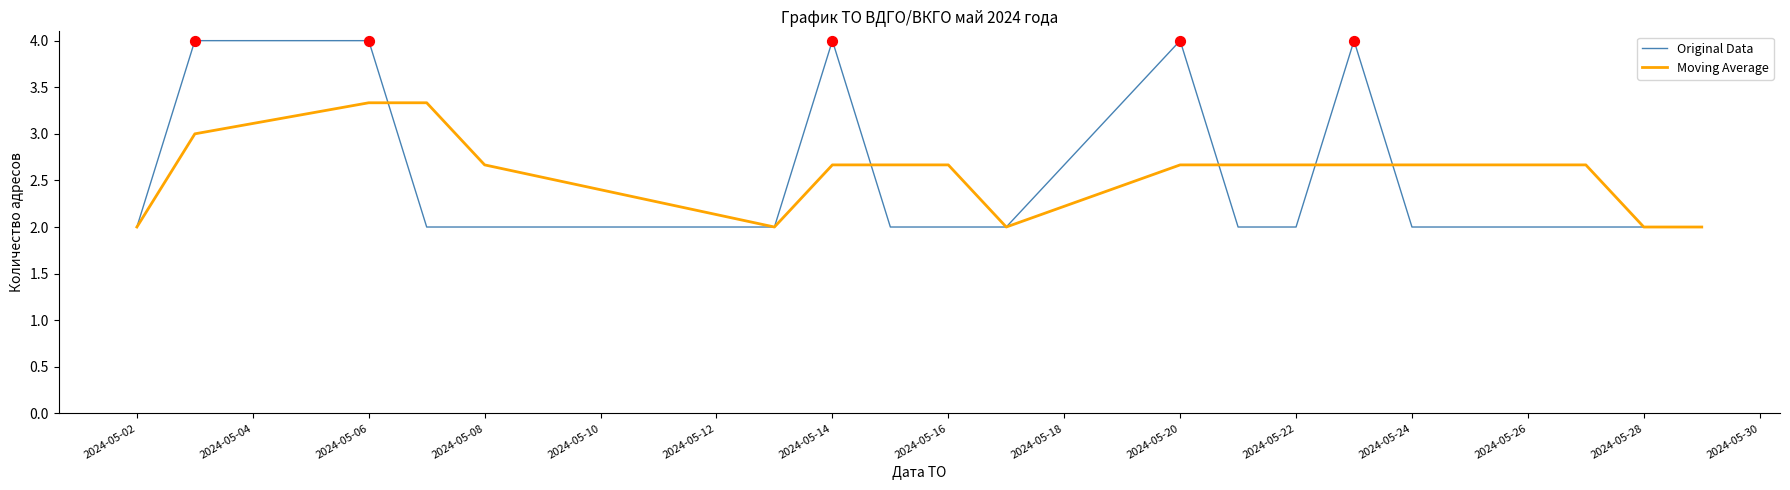

What are all the series names shown in the legend?

Original Data, Moving Average